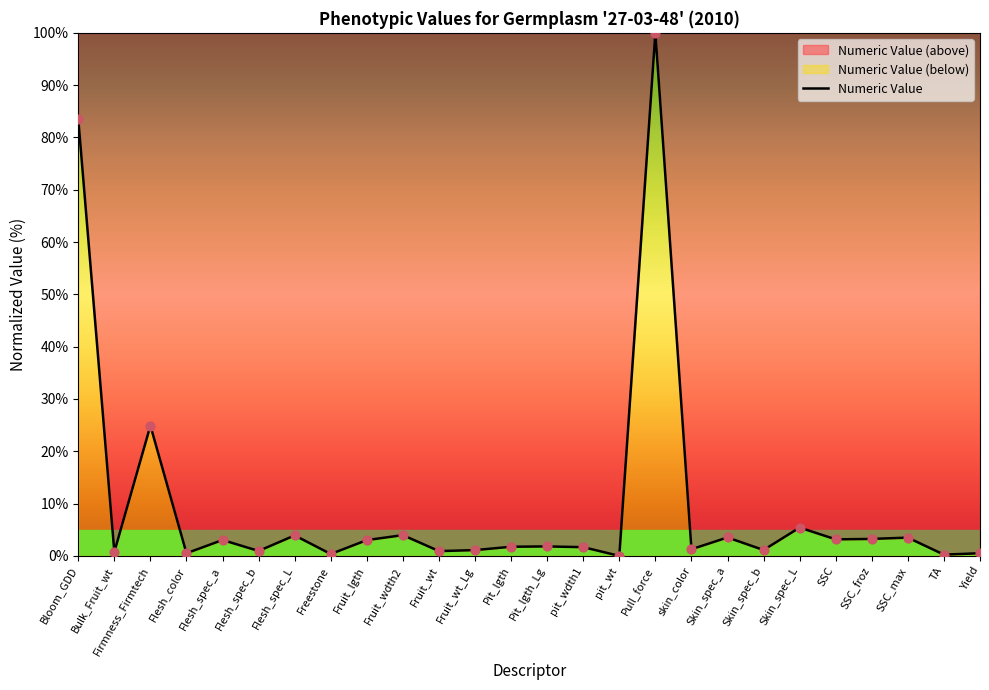

Approximately how many times larger is the value at Freestone compared to skin_color?

0.3